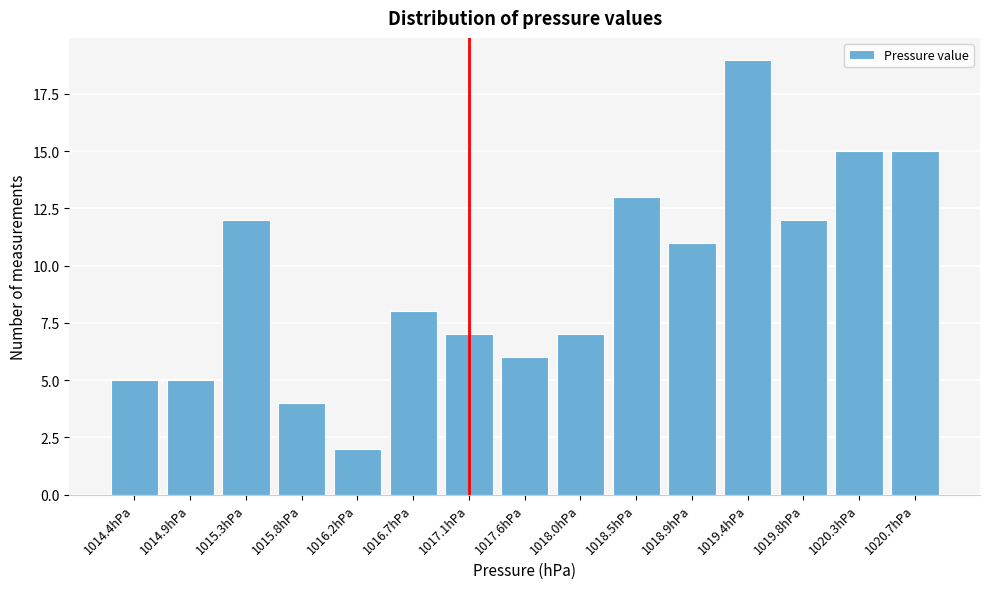

Reading left to right, extract all data points from this chart.

1014.4hPa=5	1014.9hPa=5	1015.3hPa=12	1015.8hPa=4	1016.2hPa=2	1016.7hPa=8	1017.1hPa=7	1017.6hPa=6	1018.0hPa=7	1018.5hPa=13	1018.9hPa=11	1019.4hPa=19	1019.8hPa=12	1020.3hPa=15	1020.7hPa=15